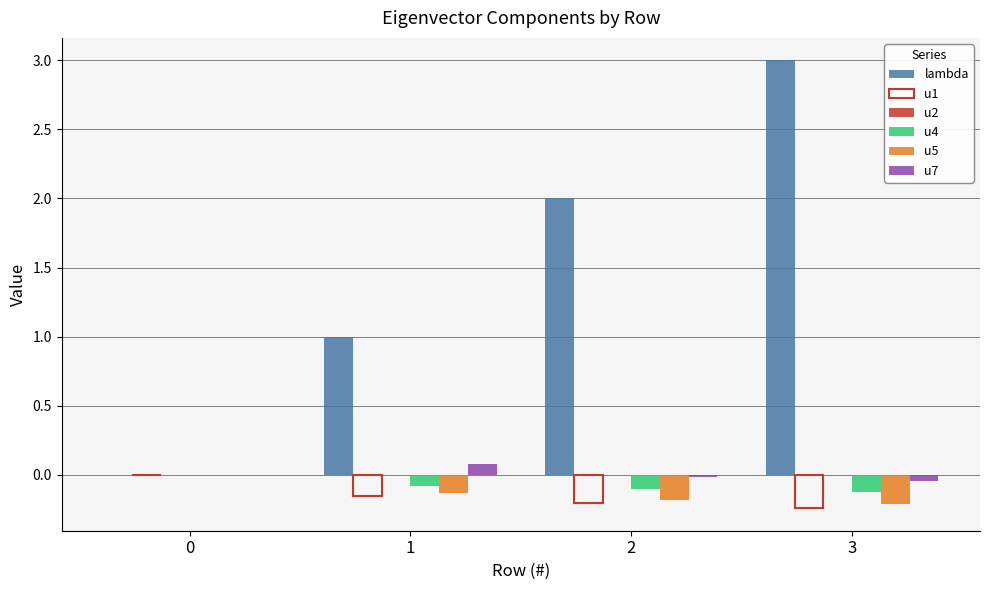

Is it true that u5 equals -0.2 at 2?

True